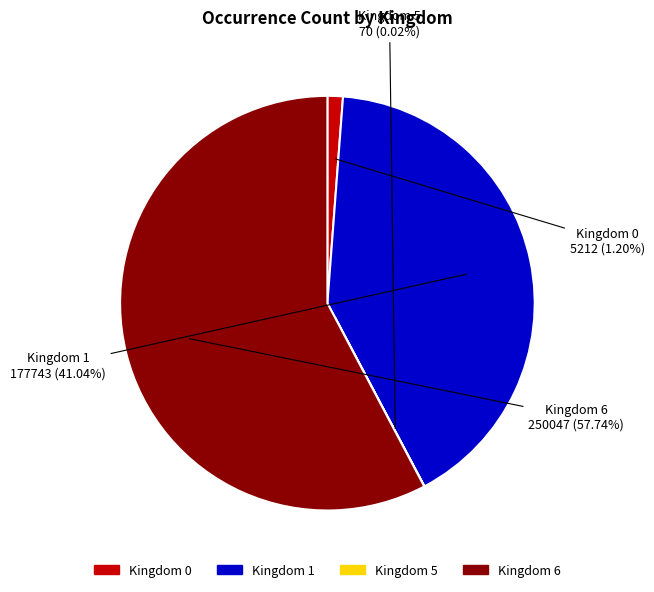

Does any single category account for the majority?

Yes